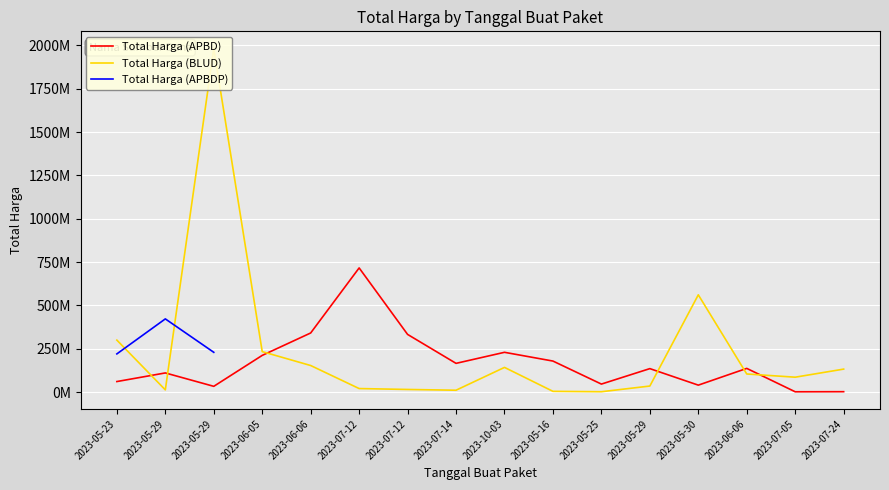

True or false: Total Harga (APBD) and Total Harga (BLUD) cross at least once.

True